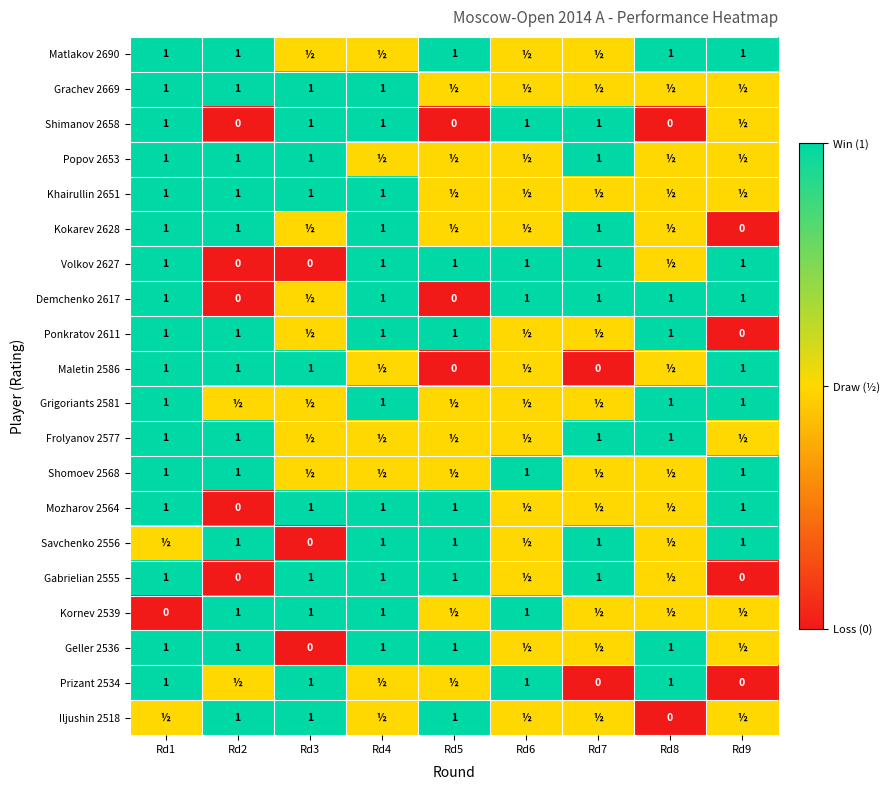

What is the sum of the Shimanov 2658 values at Rd8 and Rd4?

1.0